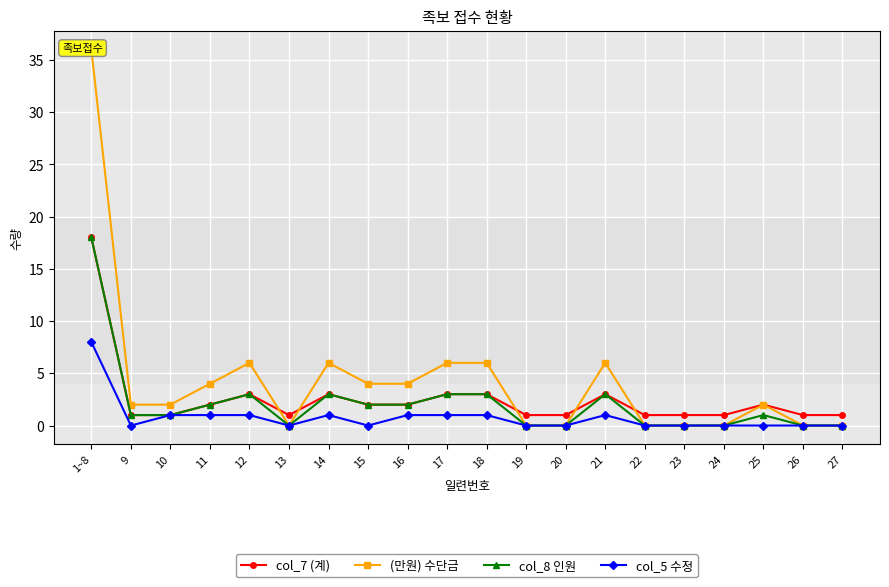

Which series ends up on top after the final intersection of (만원) 수단금 and col_7 (계)?

col_7 (계)